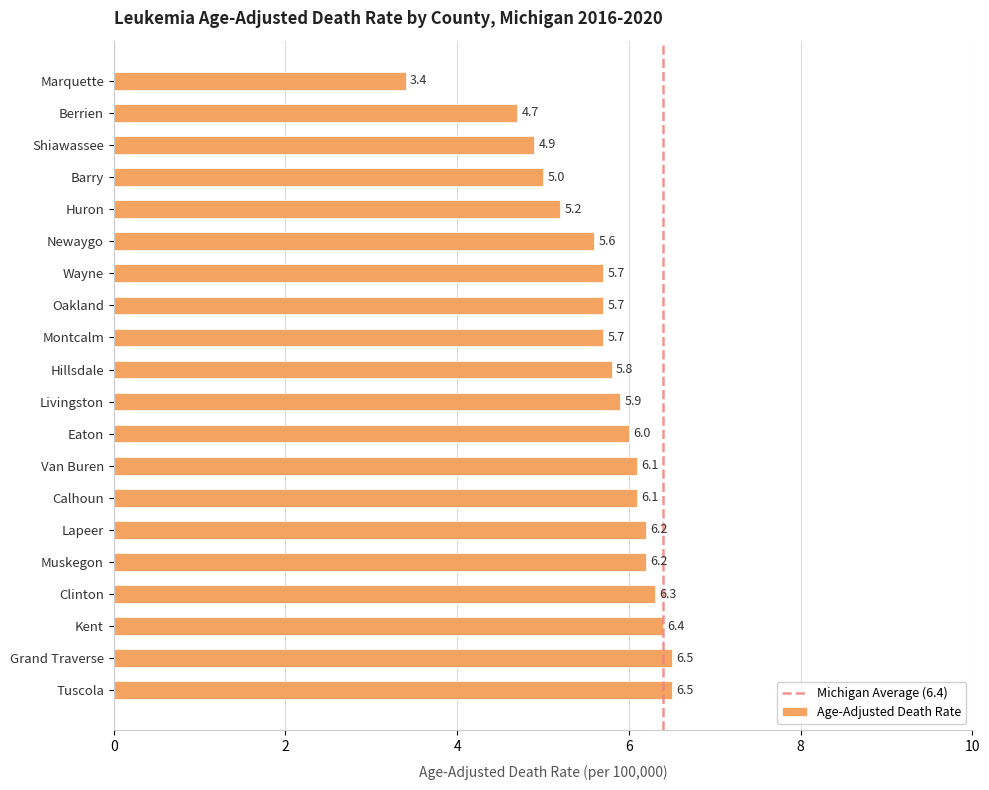

What is the value of the 1st bar from the top?

3.4